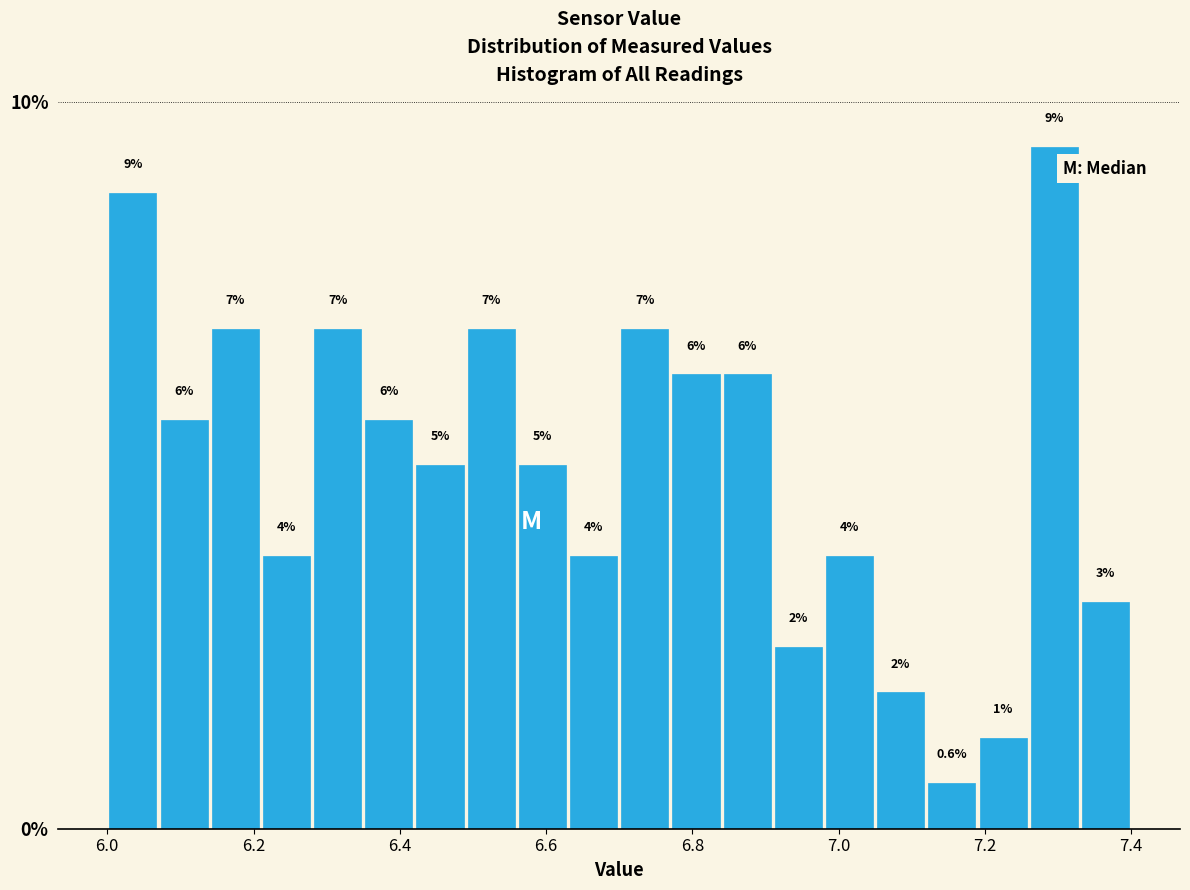

Read against the x-axis, roughly where is the centre of the tallest bar?

7.30